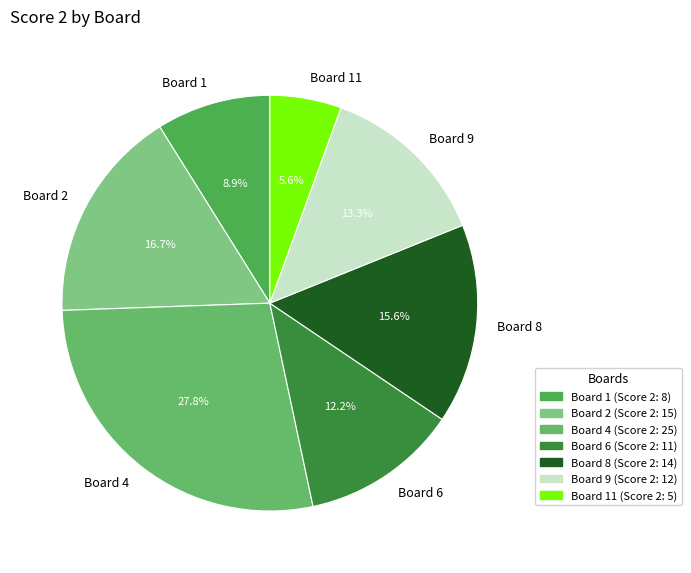

Is there any slice that represents more than half of the pie?

No